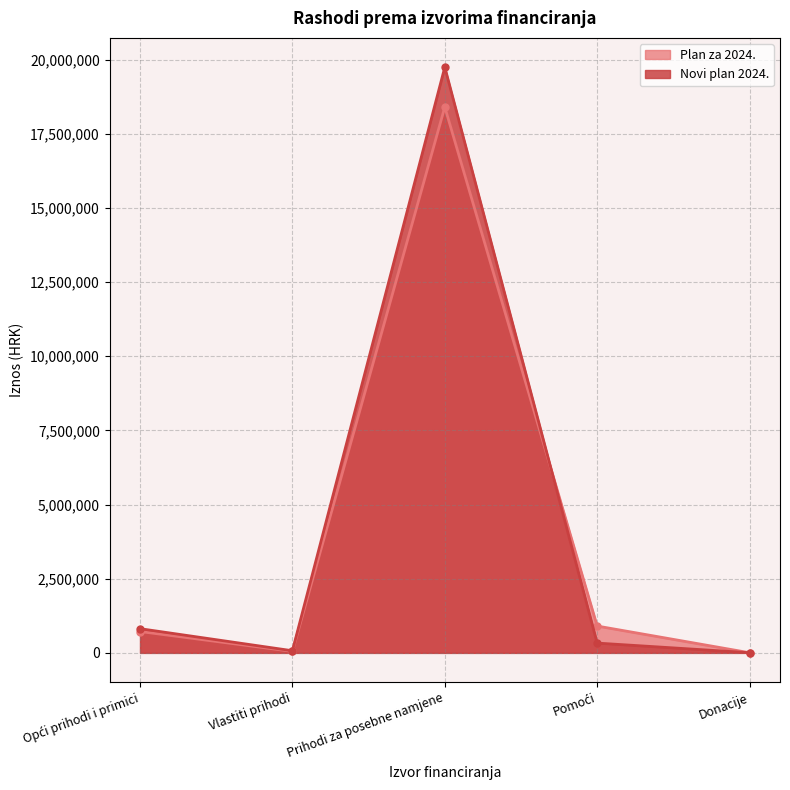

The value of Novi plan 2024. at Vlastiti prihodi is 95403. True or false?

False